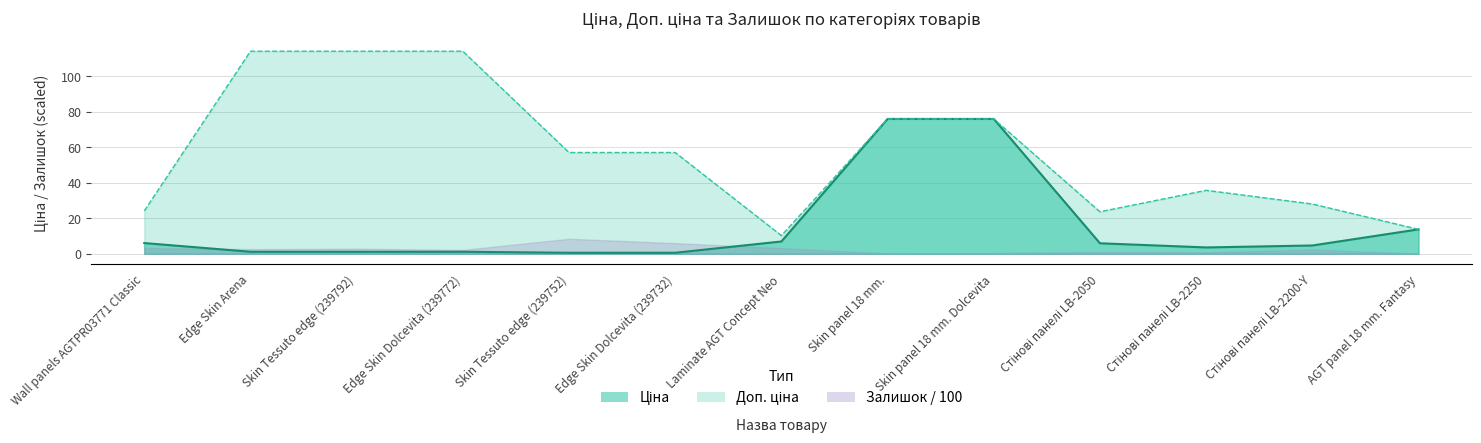

The Доп. ціна series shows 13.8 at AGT panel 18 mm. Fantasy. True or false?

True